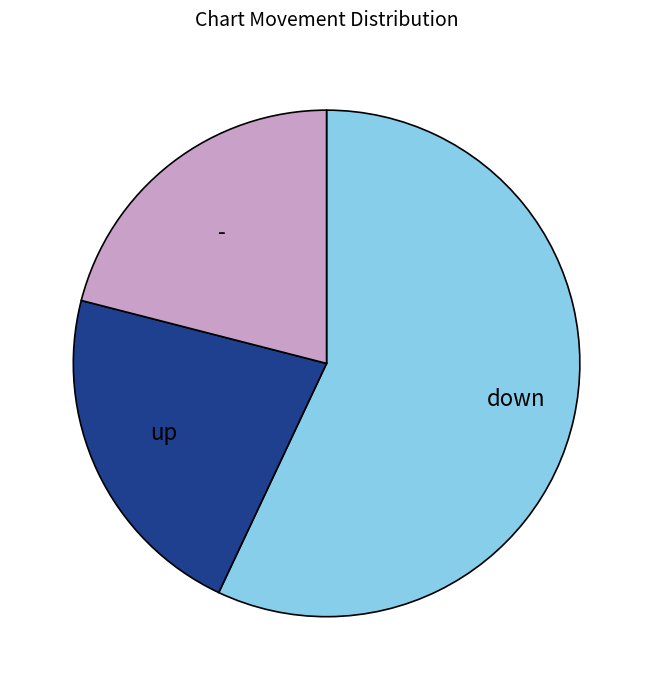

How many slices are in this pie chart?

3